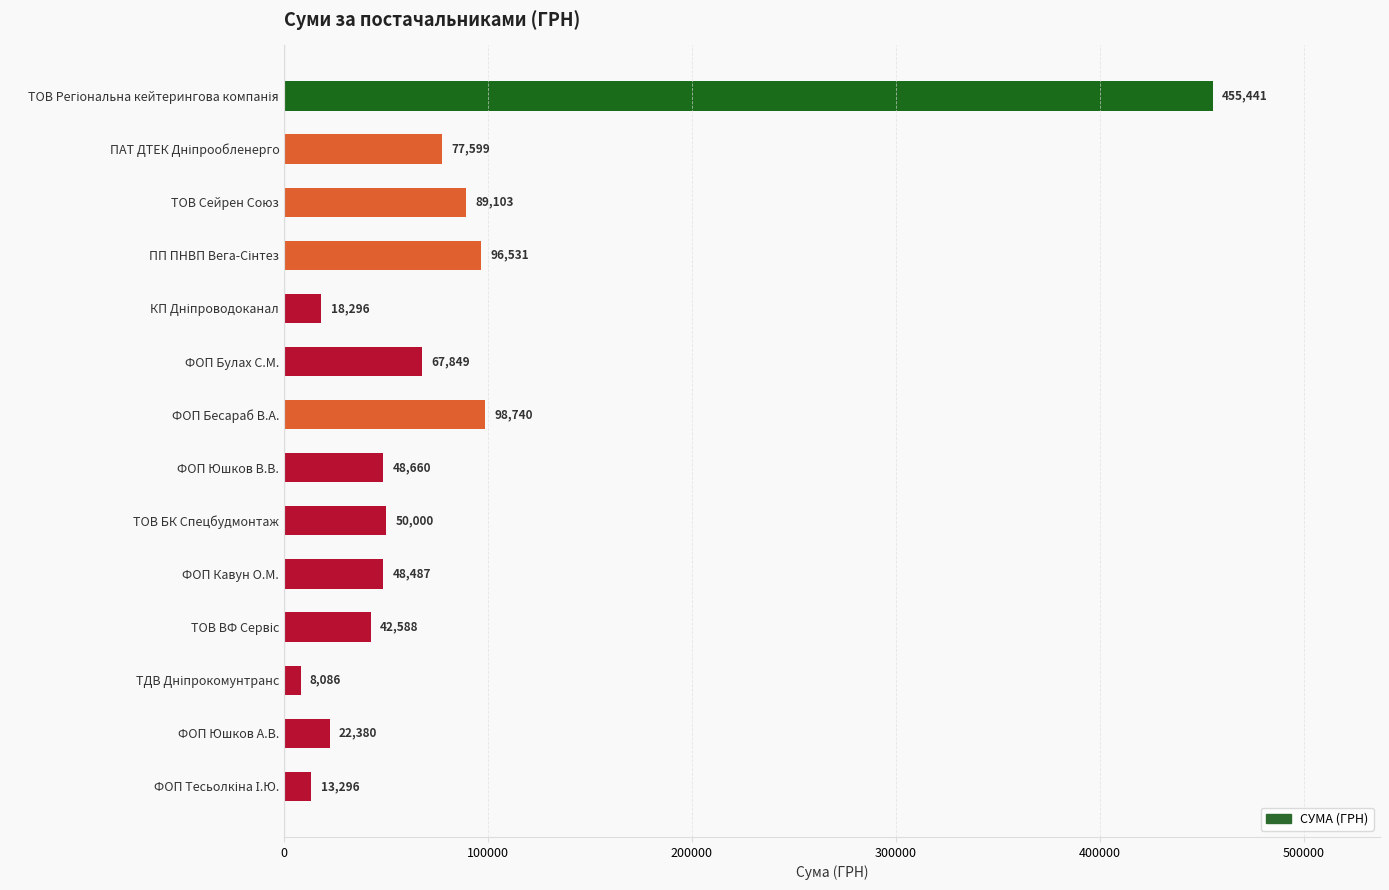

What is the average value?

81218.3